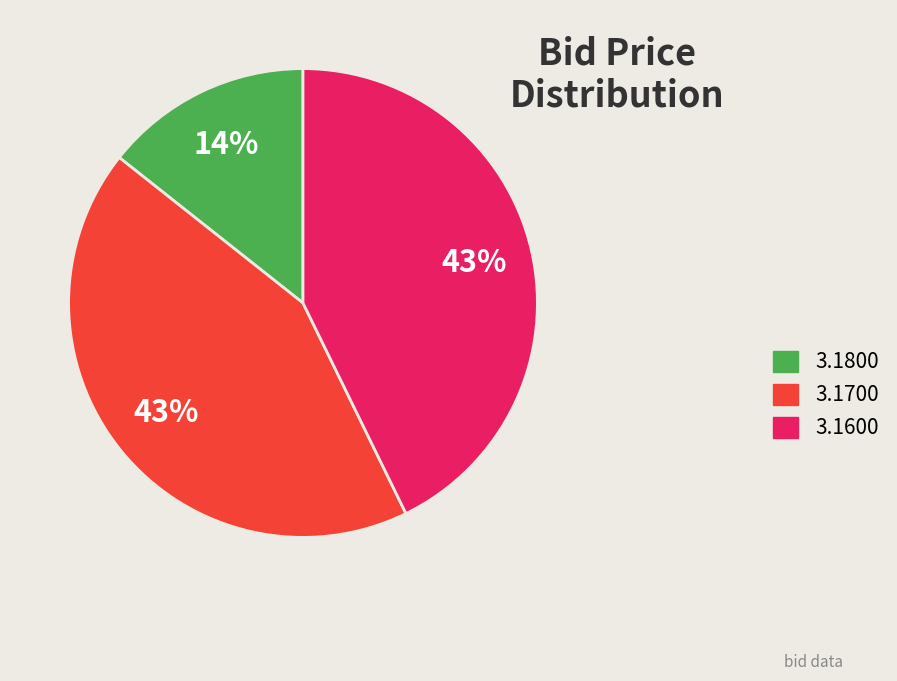

The 3.1800 slice represents 9% of the pie. True or false?

False